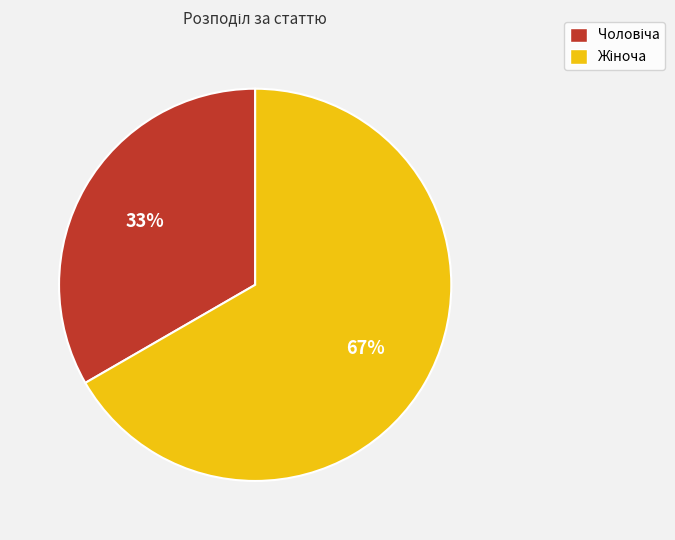

Does any single category account for the majority?

Yes